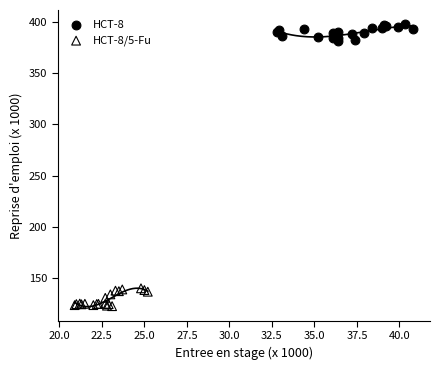

Which series reaches the minimum Y coordinate?

HCT-8/5-Fu